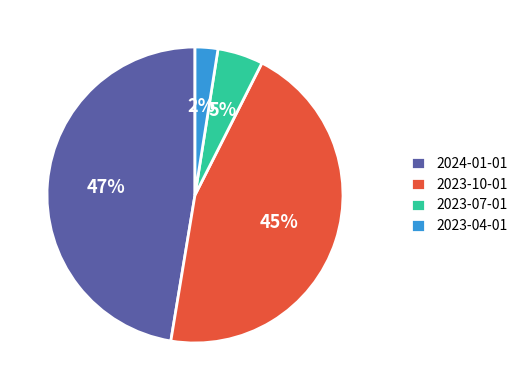

The 2023-10-01 slice represents 32% of the pie. True or false?

False